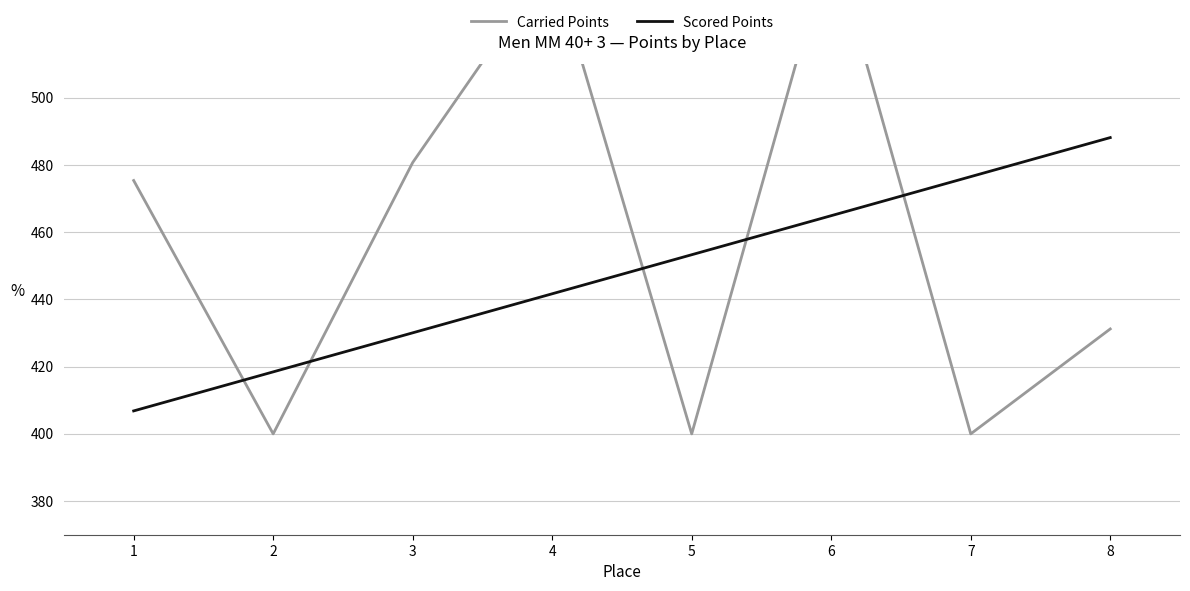

How many intersections are there between Carried Points and Scored Points?

5